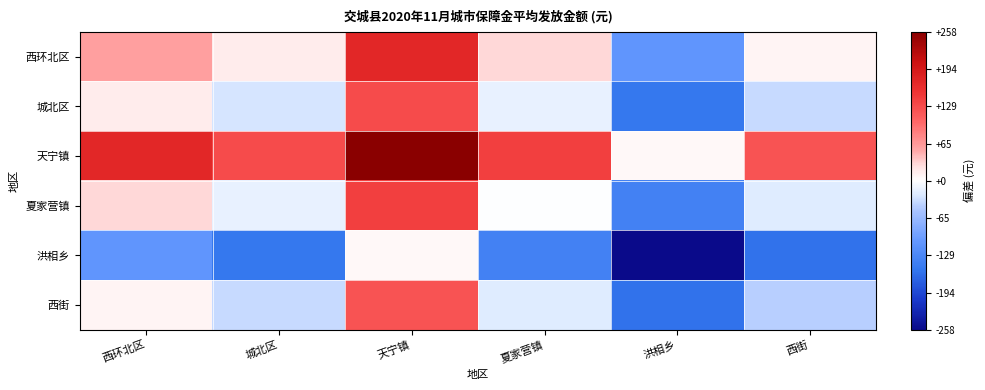

Reading left to right, list all the values displayed in this chart.

西环北区: 西环北区=59.5	城北区=15.9	天宁镇=173.3	夏家营镇=29.2	洪相乡=-108.0	西街=8.5
城北区: 西环北区=15.9	城北区=-27.7	天宁镇=129.7	夏家营镇=-14.4	洪相乡=-151.5	西街=-35.1
天宁镇: 西环北区=173.3	城北区=129.7	天宁镇=287.2	夏家营镇=143.0	洪相乡=5.9	西街=122.4
夏家营镇: 西环北区=29.2	城北区=-14.4	天宁镇=143.0	夏家营镇=-1.1	洪相乡=-138.3	西街=-21.8
洪相乡: 西环北区=-108.0	城北区=-151.5	天宁镇=5.9	夏家营镇=-138.3	洪相乡=-275.4	西街=-158.9
西街: 西环北区=8.5	城北区=-35.1	天宁镇=122.4	夏家营镇=-21.8	洪相乡=-158.9	西街=-42.5